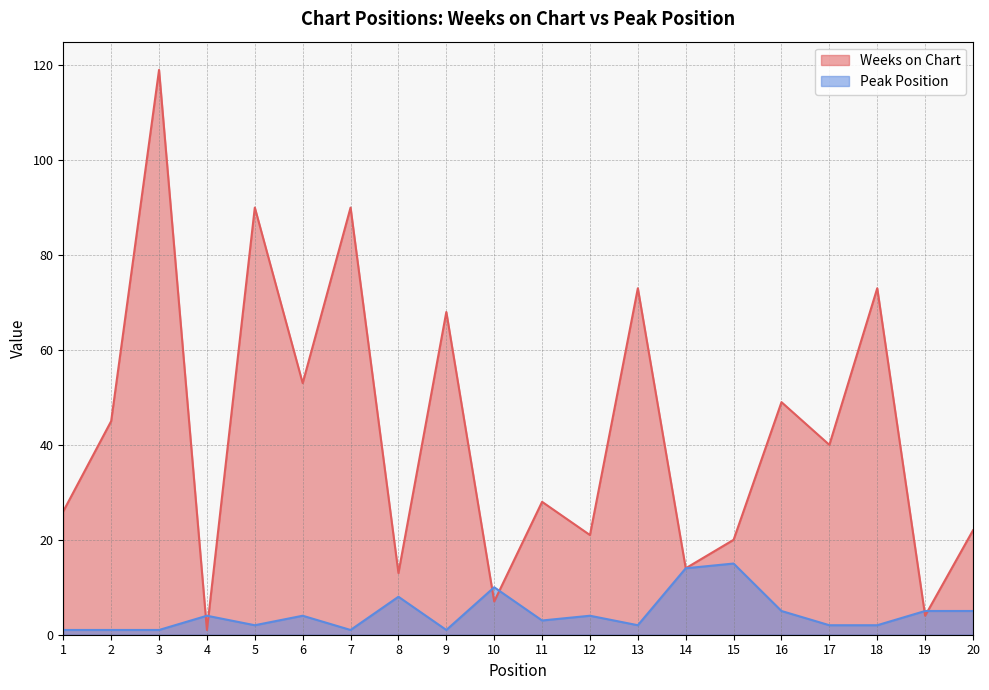

Where do Weeks on Chart and Peak Position first cross each other?

3 and 4